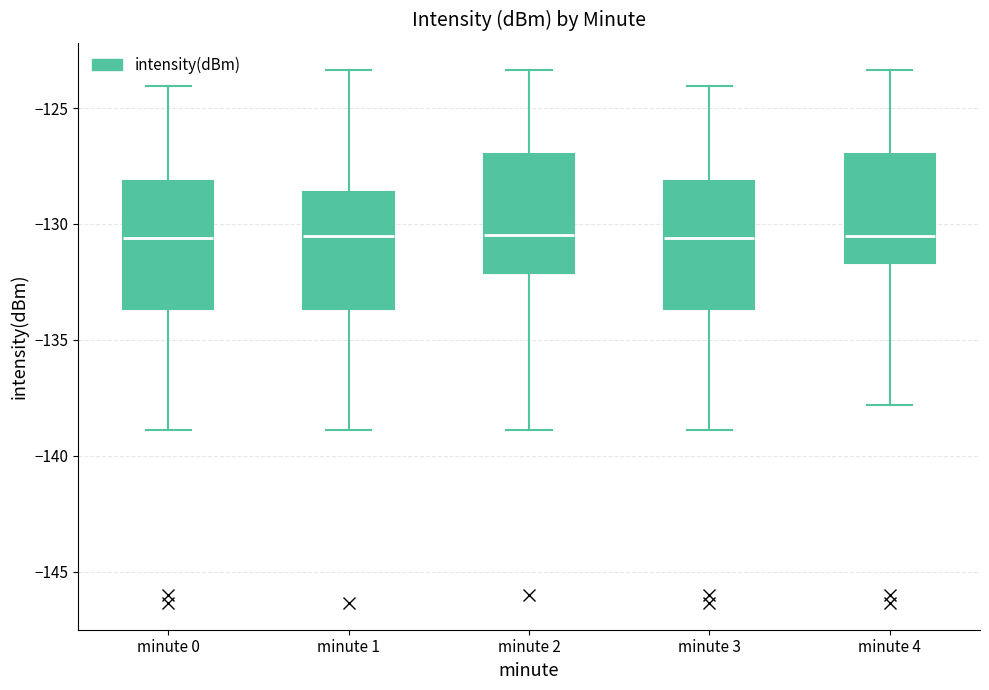

Where does the median line of the box for minute 1 sit on the y-axis? The values are not printed on the chart, so give them approximately, as read against the axis.

-130.5